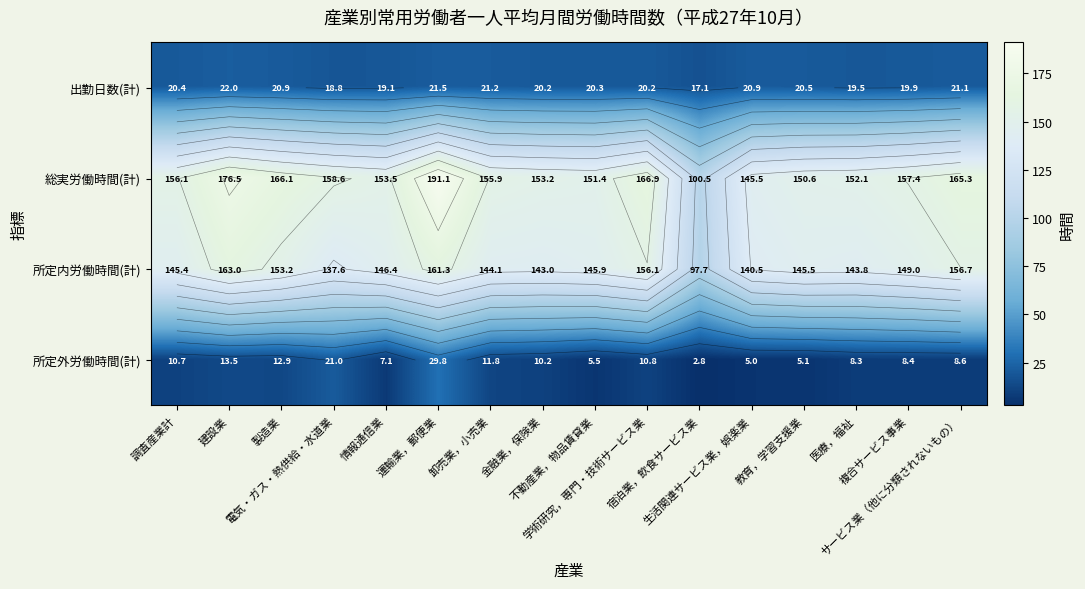

What is the average value of the 出勤日数(計) series?

20.2